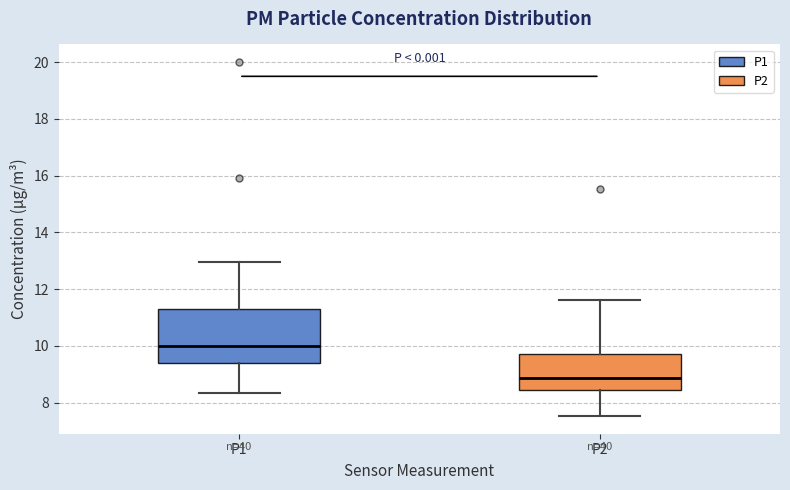

Where does the lower whisker of the box for P1 end on the y-axis? The values are not printed on the chart, so give them approximately, as read against the axis.

8.4